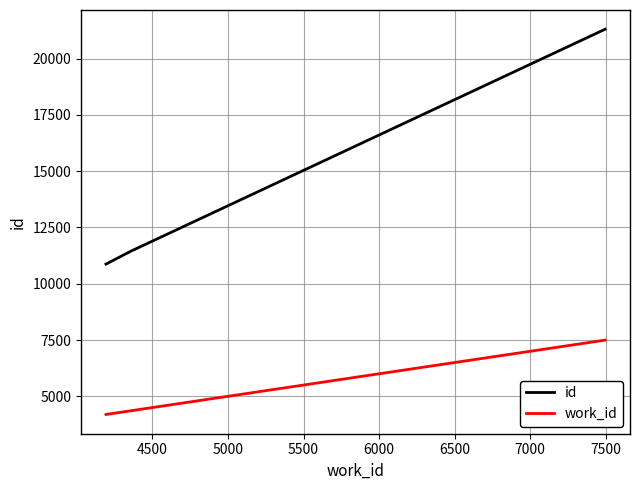

What is the average value of the id series?

14544